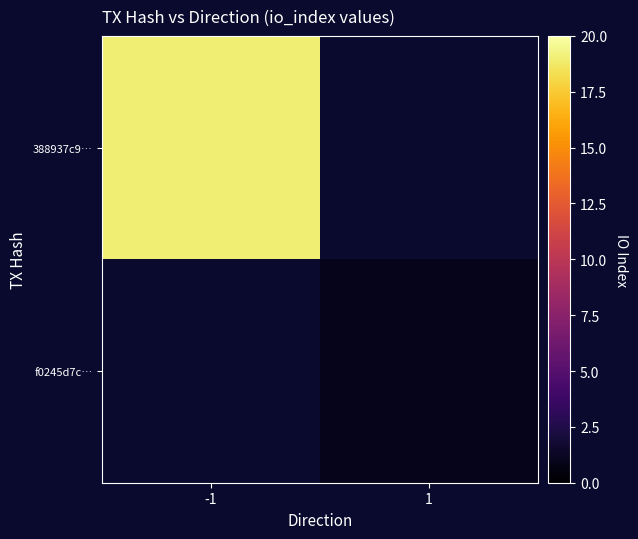

At which category is the sum across all series the highest?

-1